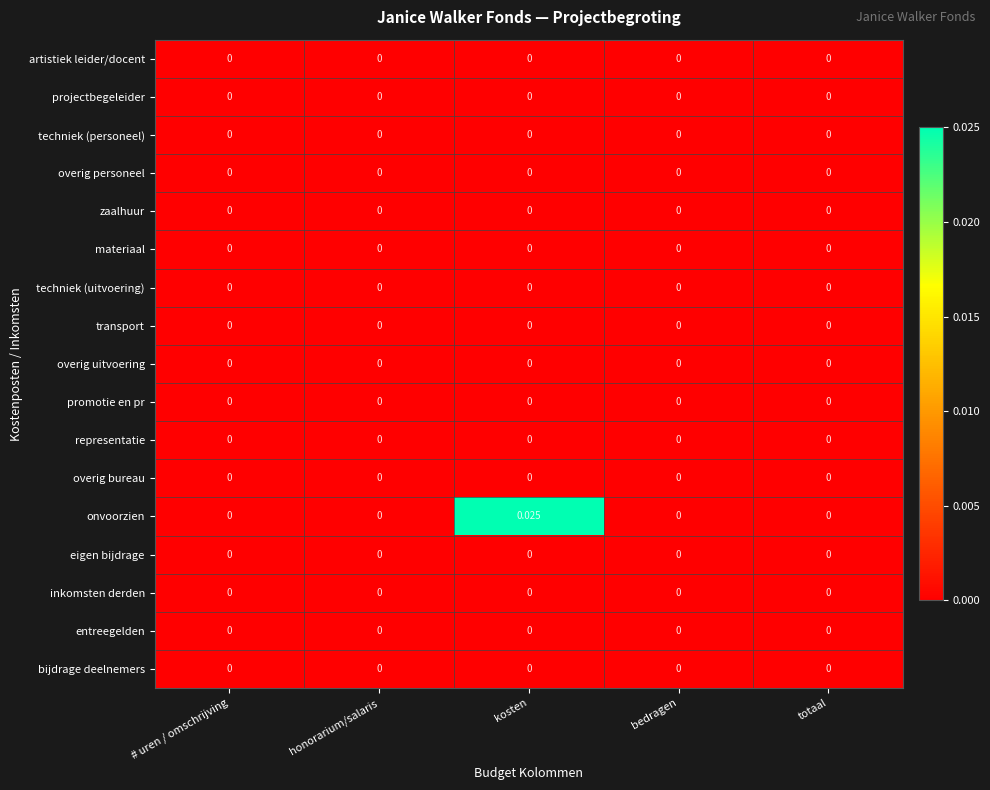

Which series has the widest spread of values?

onvoorzien